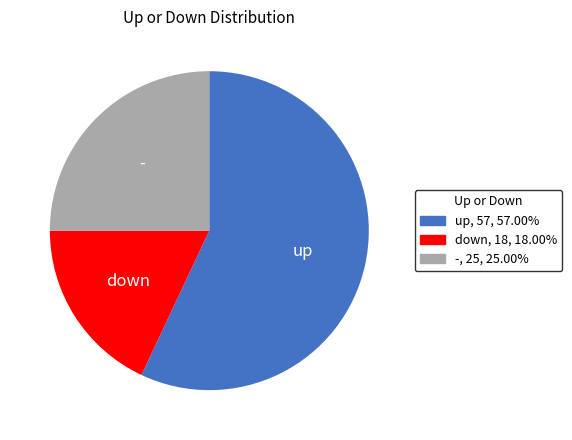

The - slice represents 25% of the pie. True or false?

True